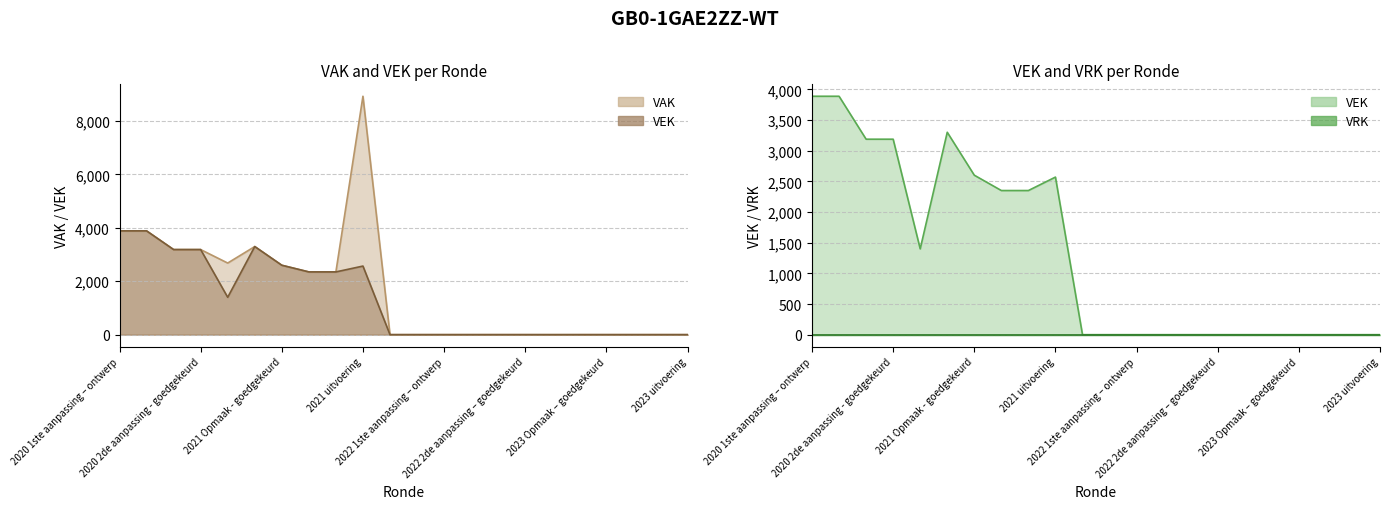

Does the chart have visible grid lines?

Yes